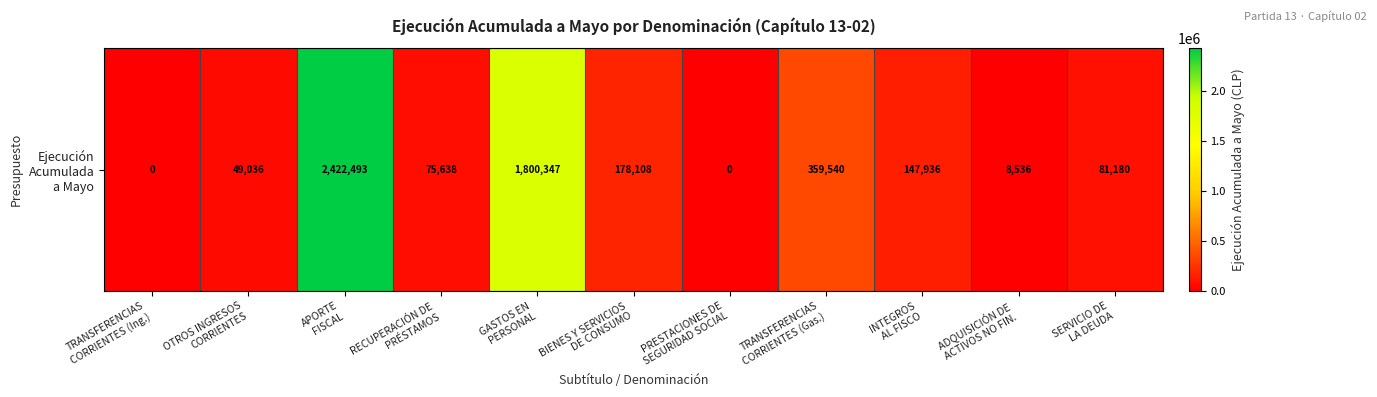

Is it true that the value at OTROS INGRESOS
CORRIENTES is 49036?

True